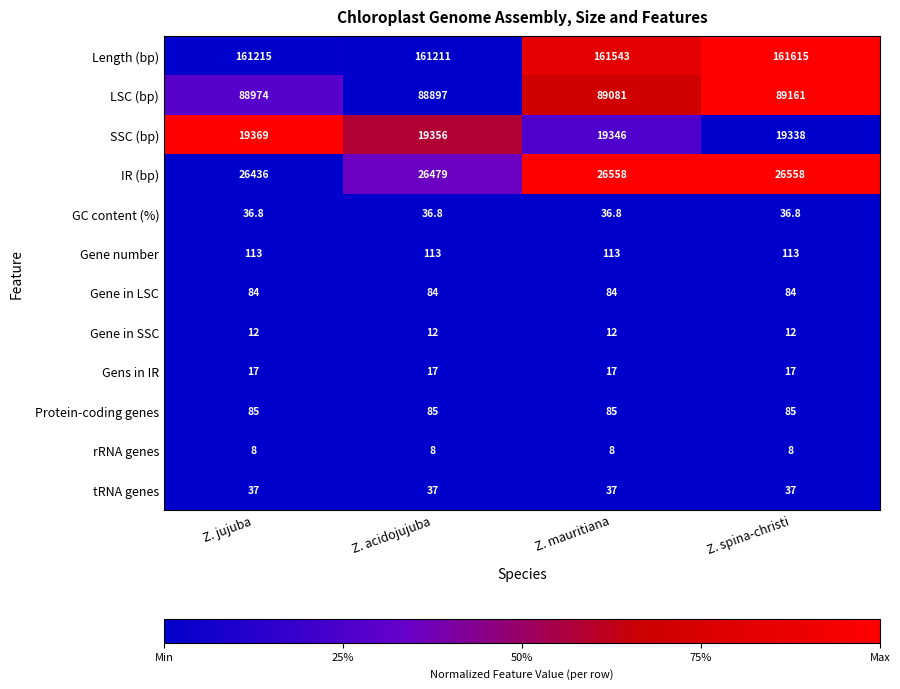

Between Z. mauritiana and Z. spina-christi, which series saw the biggest shift?

LSC (bp)